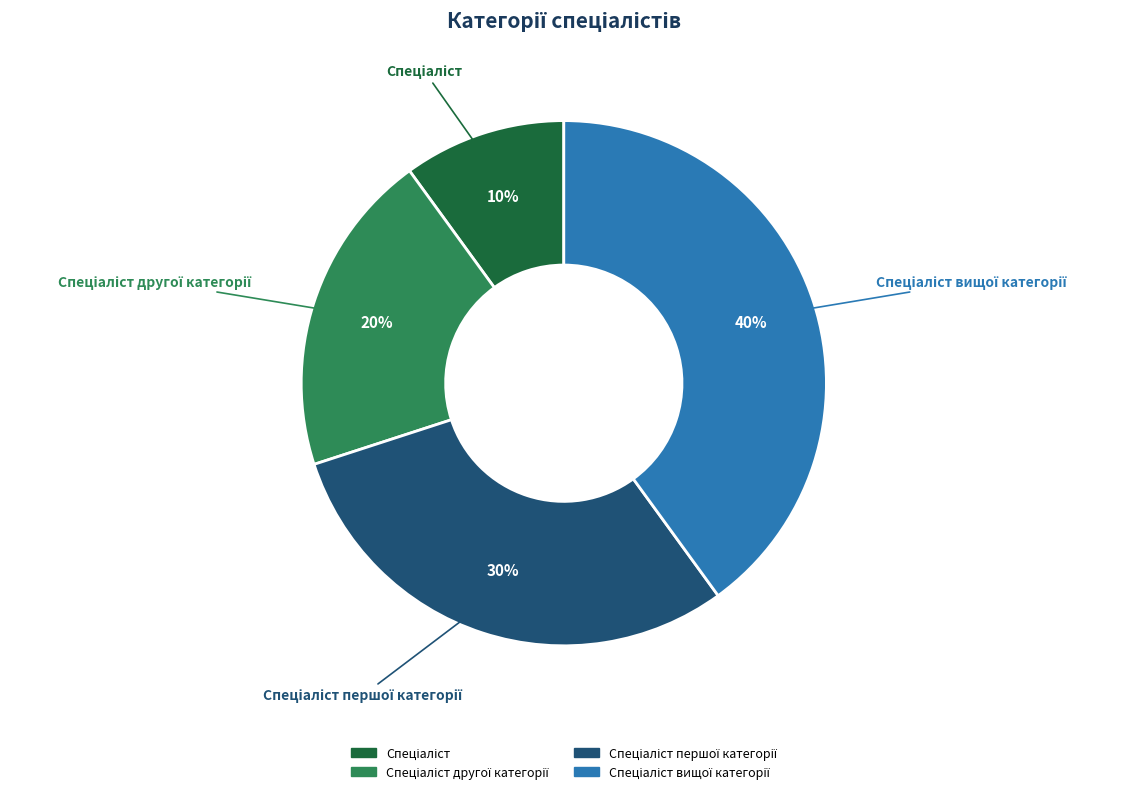

Does any single category account for the majority?

No